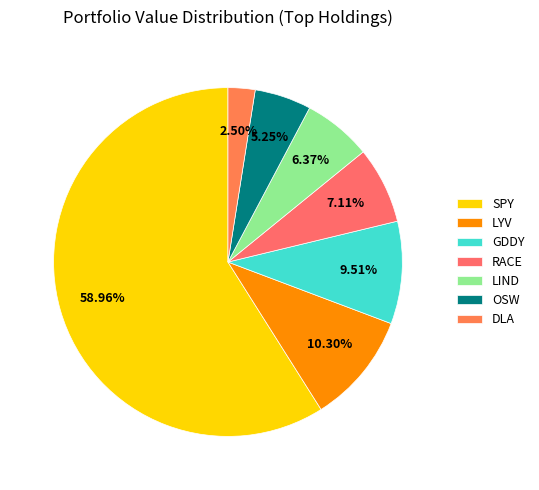

The LYV slice represents 1% of the pie. True or false?

False